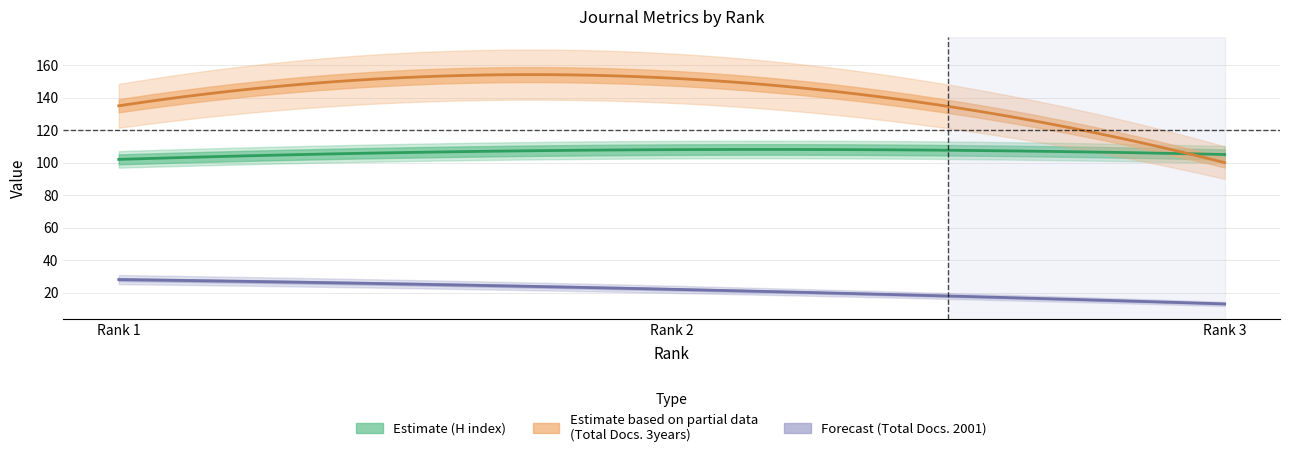

What is the value of the Total Docs. (2001) point at the 3rd from the left?

13